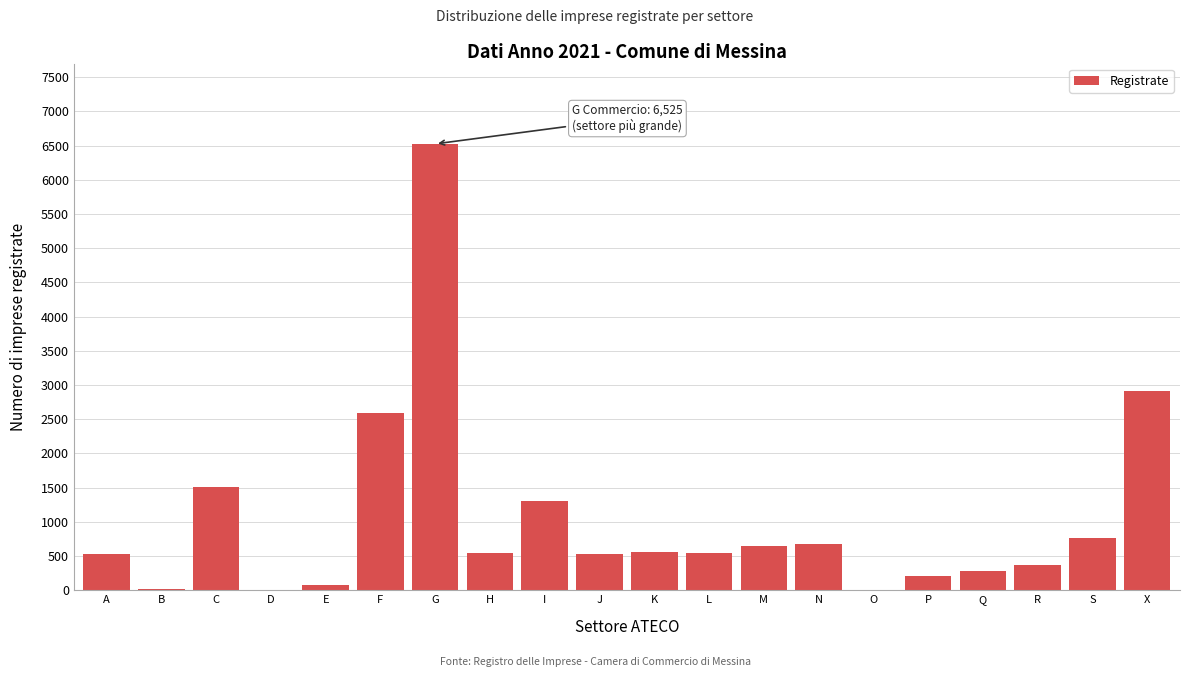

The value at H is 960. True or false?

False